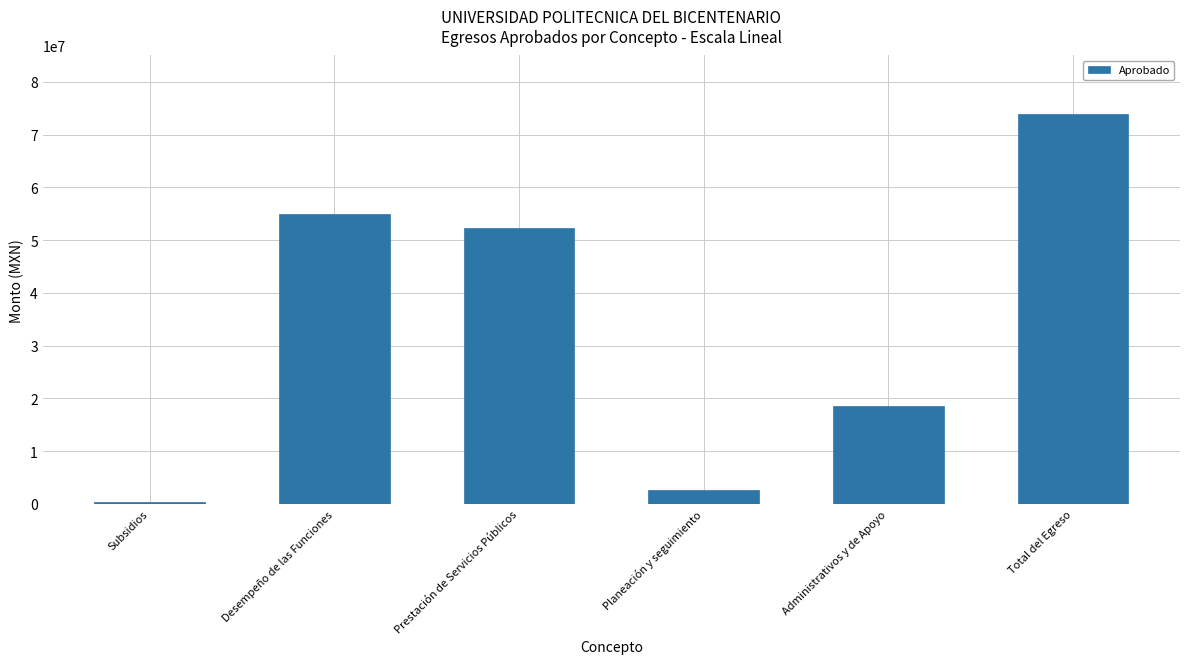

Reading left to right, extract all data points from this chart.

402280.0	54963169.2	52353866.9	2609302.4	18574202.5	73939651.7